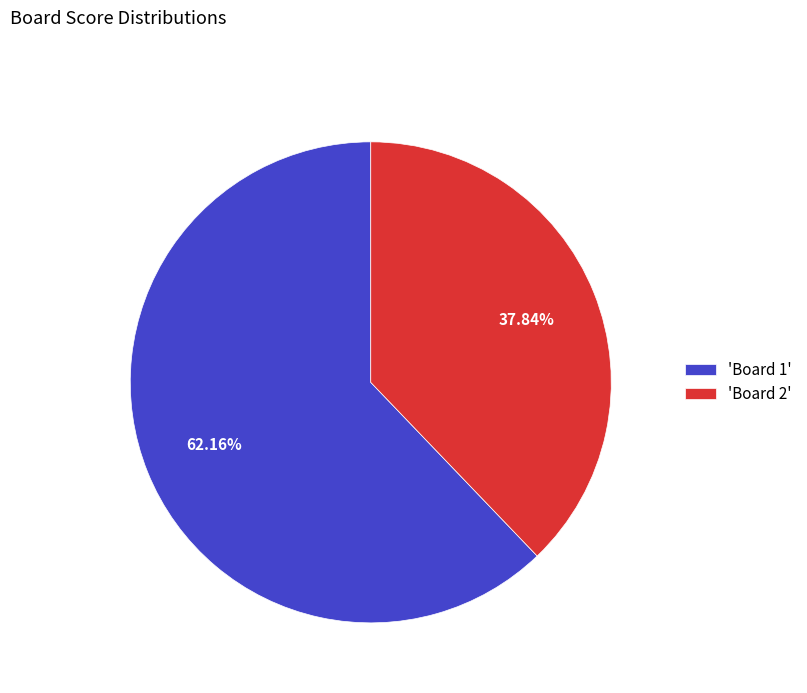

Do 'Board 1' and 'Board 2' together represent more than half of the pie?

Yes